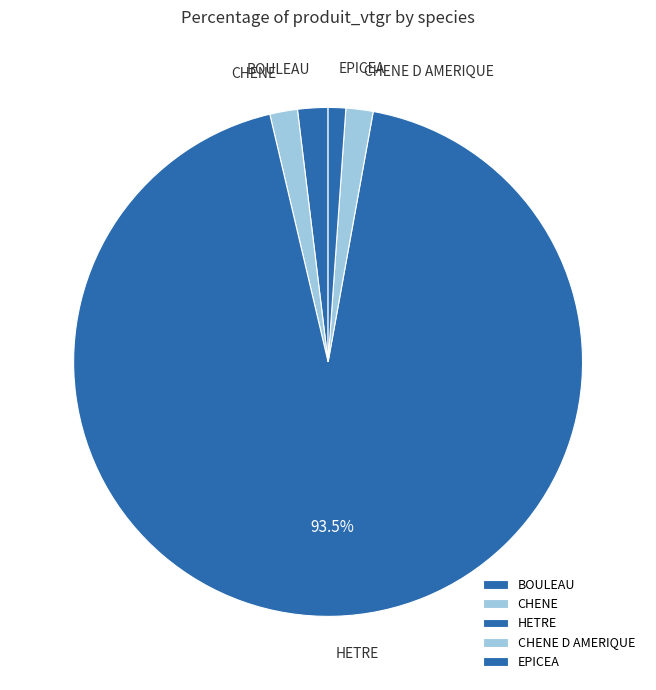

How much of the chart is everything except HETRE?

6.5%